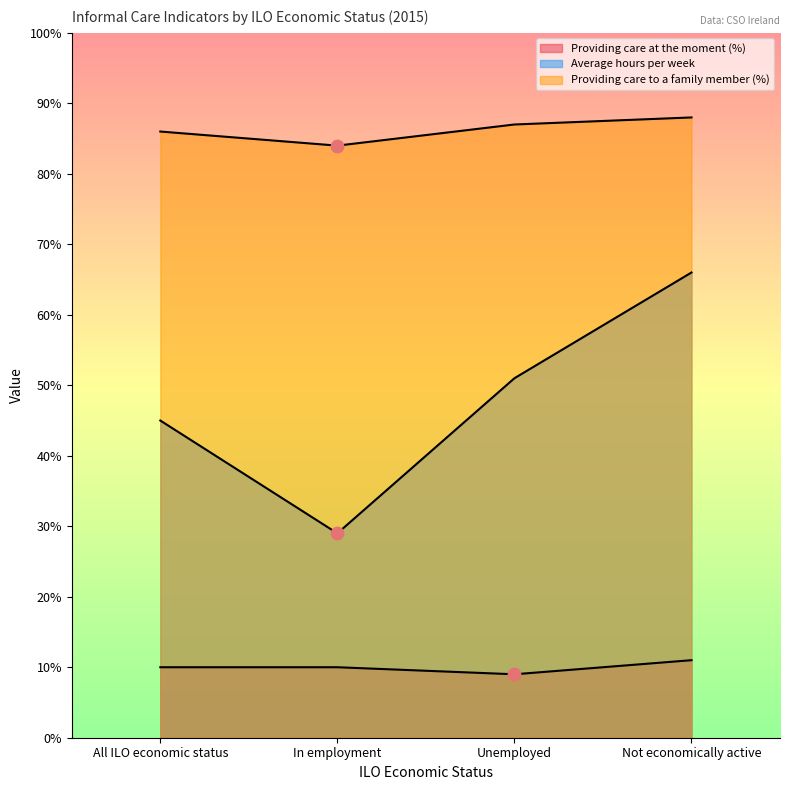

Is the value of Average hours per week at All ILO economic status greater than the value of Providing care at the moment (%) at Unemployed?

Yes